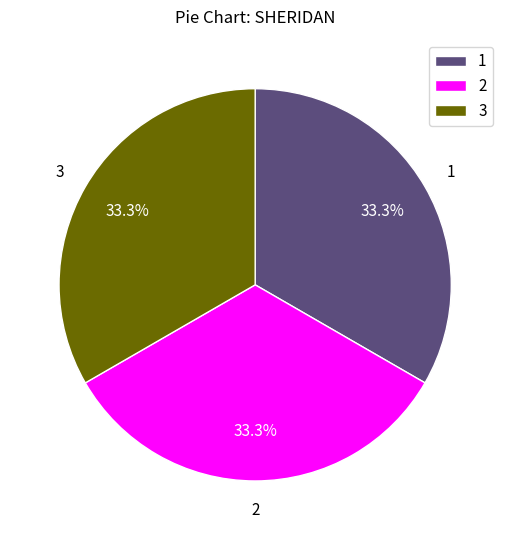

Does any single category account for the majority?

No